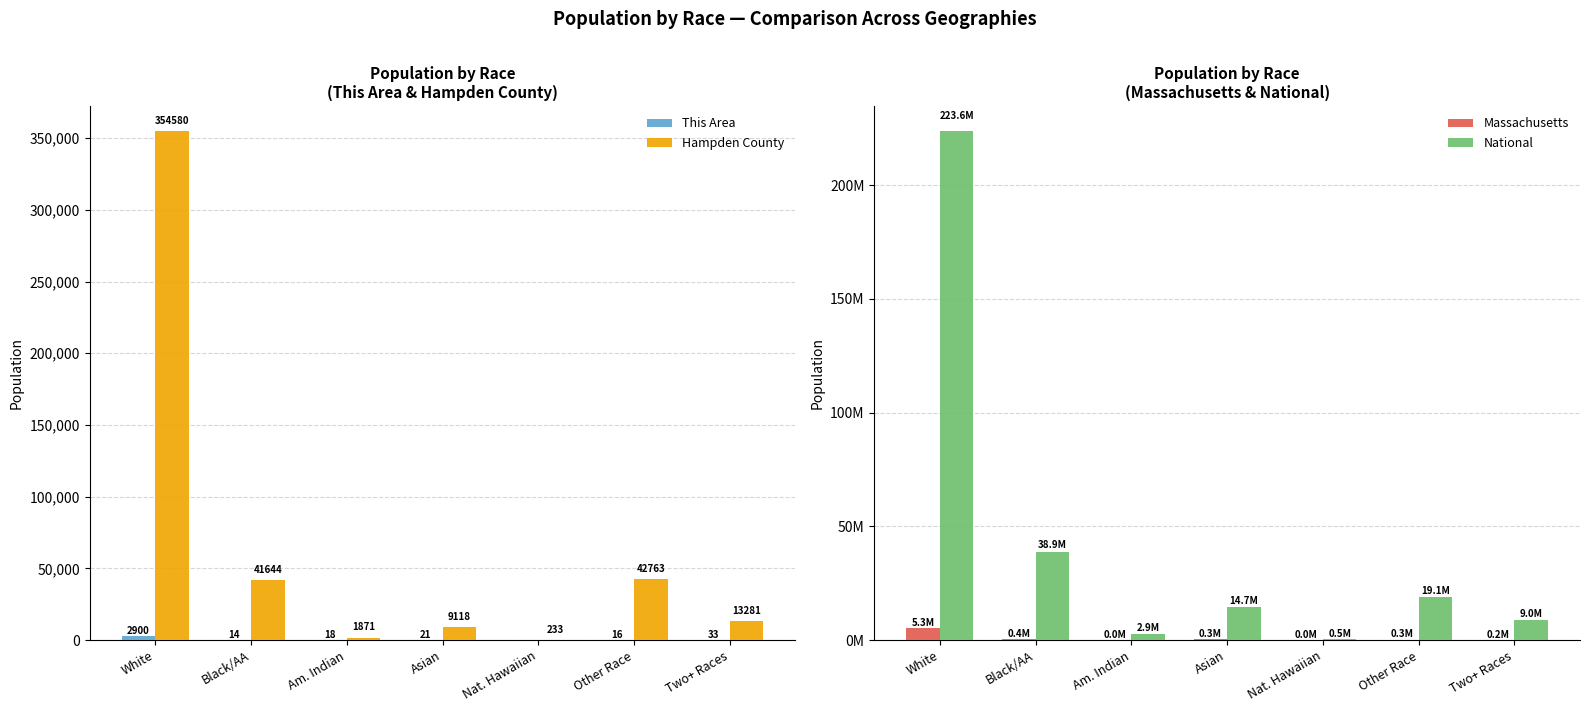

Is it true that Massachusetts equals 411126 at Other Race?

False